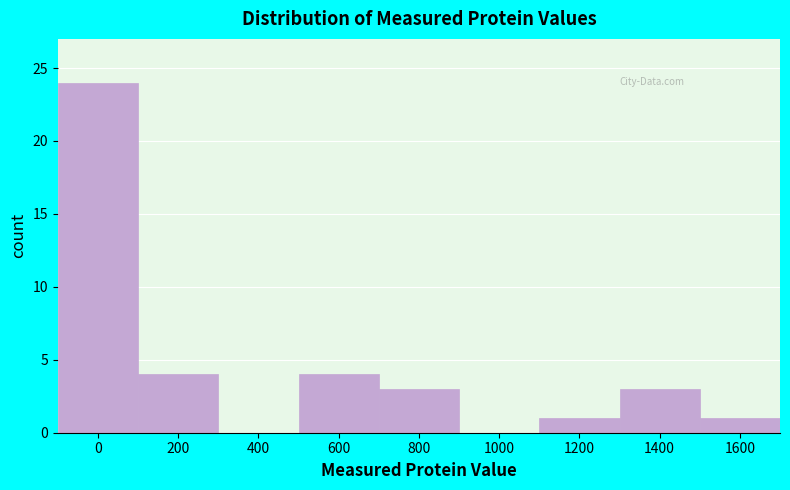

Reading left to right, transcribe all the data shown in this chart.

0=24	200=4	400=0	600=4	800=3	1000=0	1200=1	1400=3	1600=1